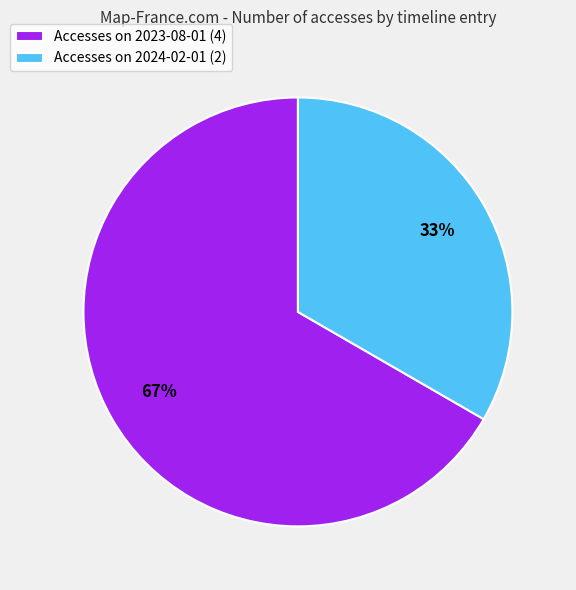

What percentage is the Accesses on 2024-02-01 (2) slice, to the nearest percent?

33%